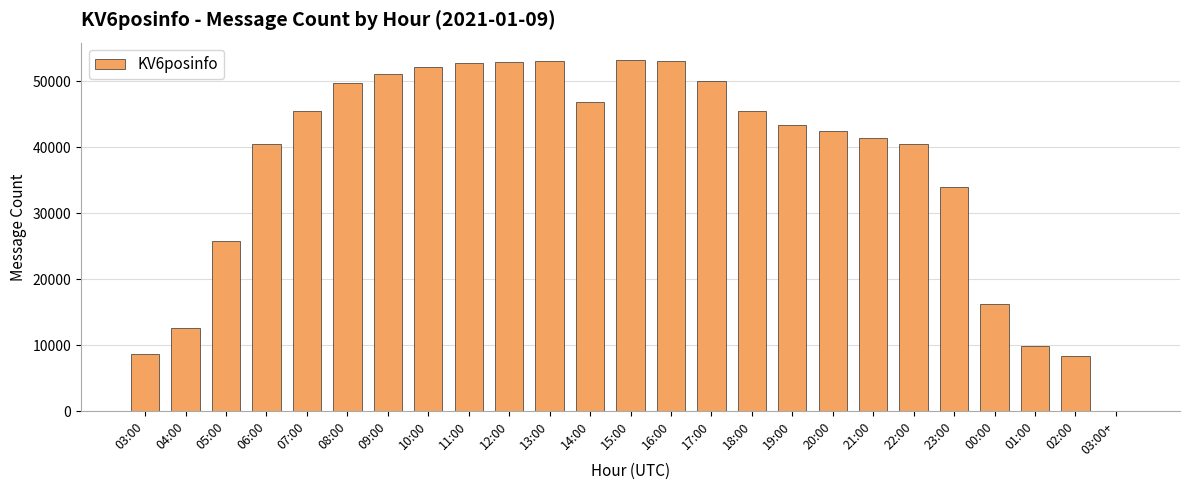

At which label is the value closest to 26595?

05:00